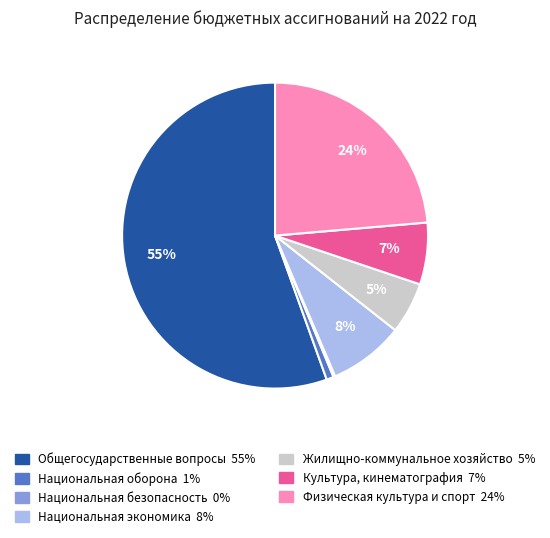

To the nearest percent, what is the combined percentage of Национальная экономика and Жилищно-коммунальное хозяйство?

13%